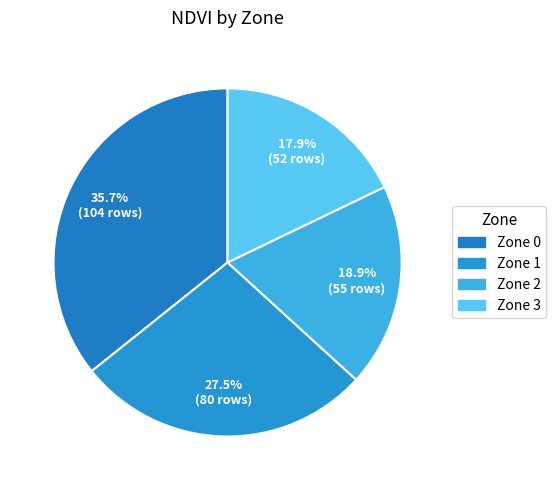

How much of the chart is everything except Zone 2?

81.1%